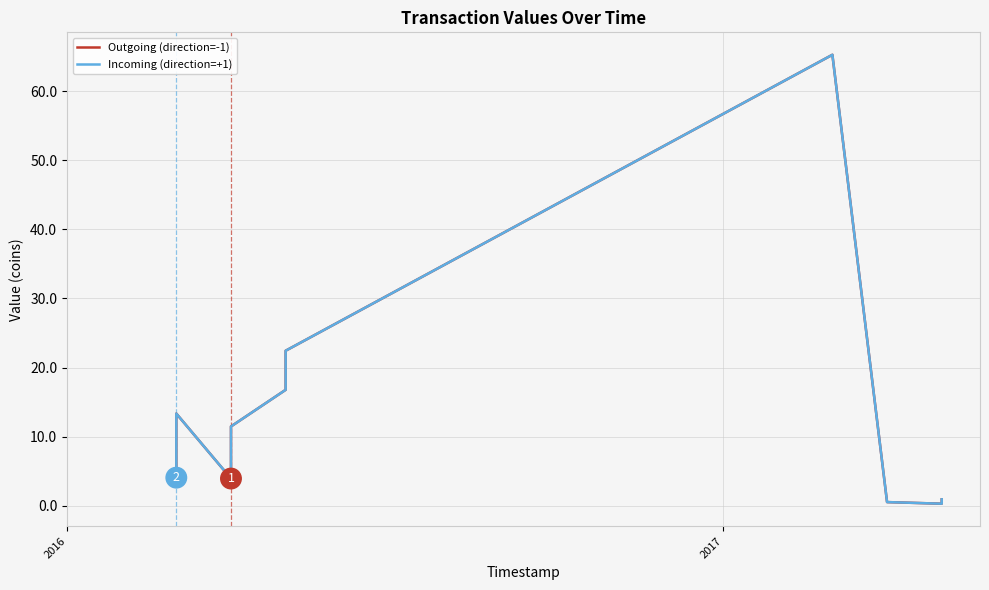

What is the lowest value of the Outgoing (direction=-1) series?

0.3